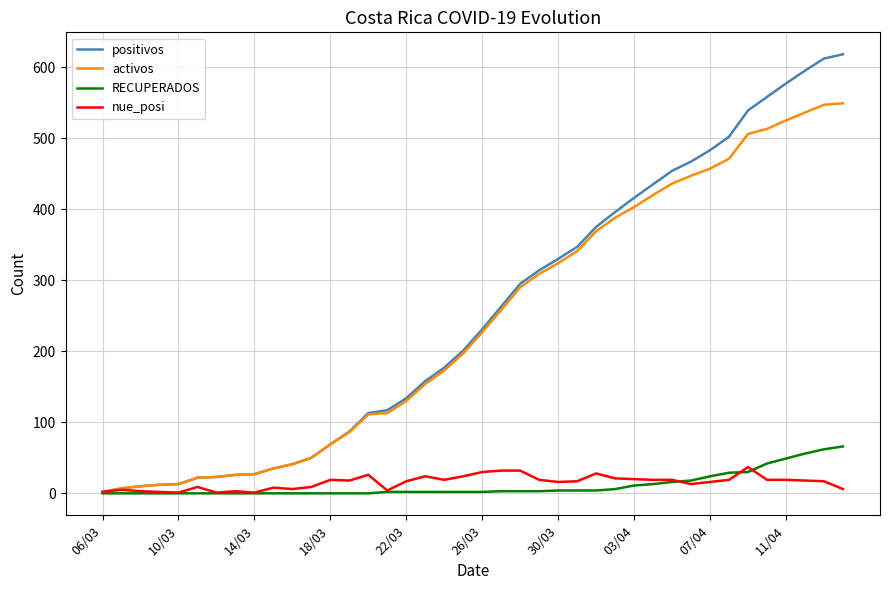

Rank the series by their maximum value, from highest to lowest.

positivos, activos, RECUPERADOS, nue_posi